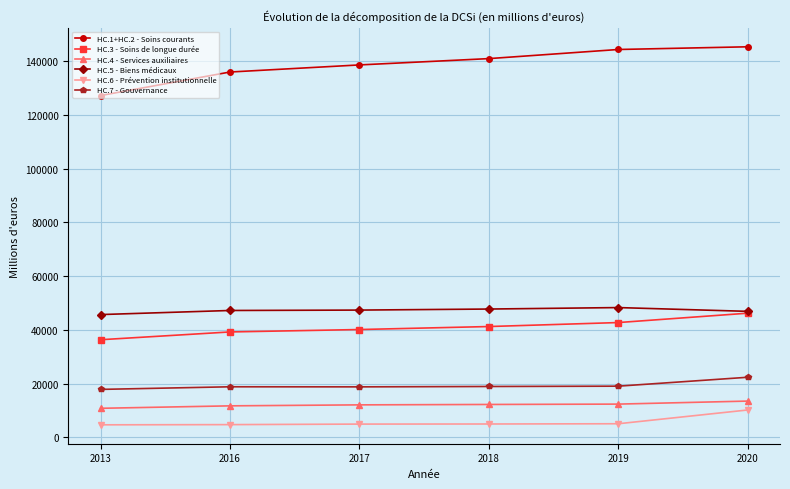

The value of HC.5 - Biens médicaux at 2019 is 48300. True or false?

True